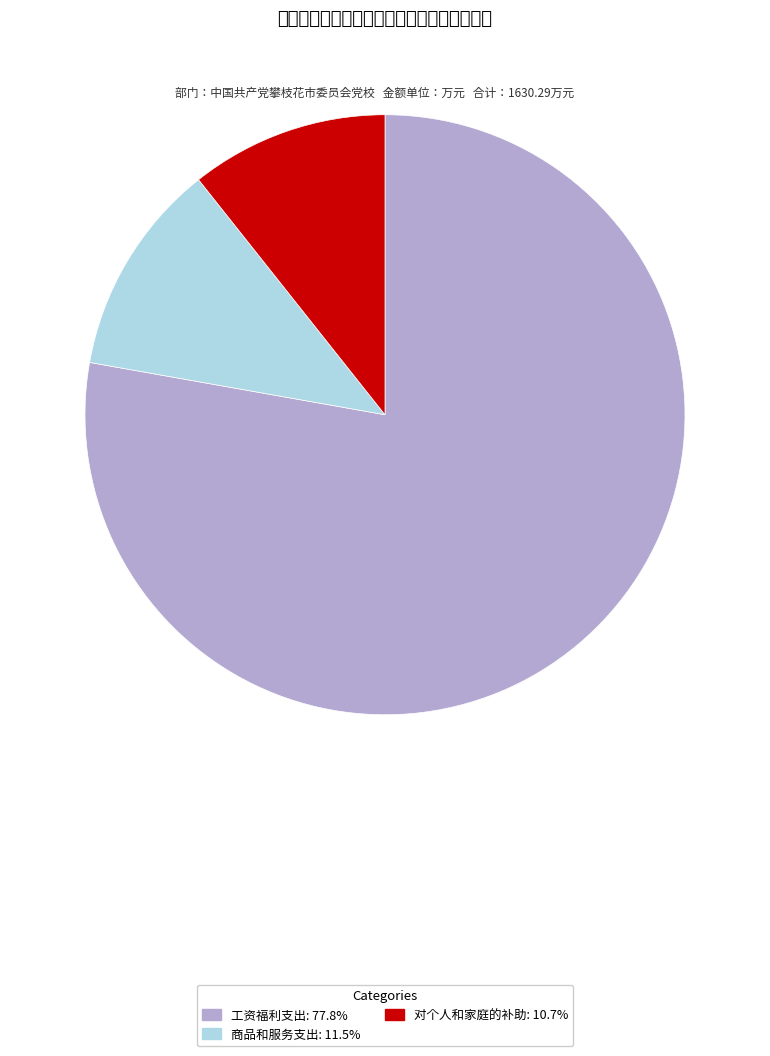

Is 商品和服务支出 the majority of the pie?

No